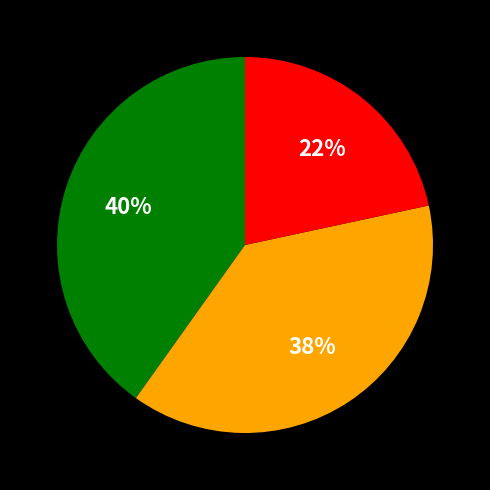

To the nearest percent, what is the average slice percentage?

33%